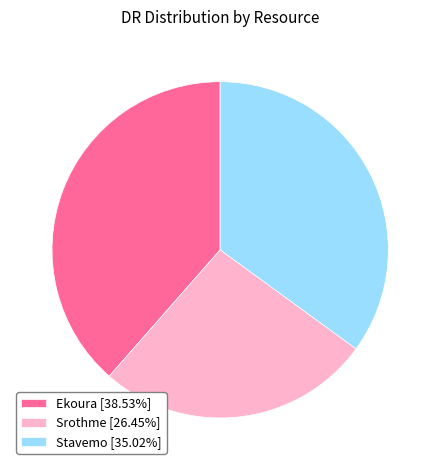

Does any single category account for the majority?

No